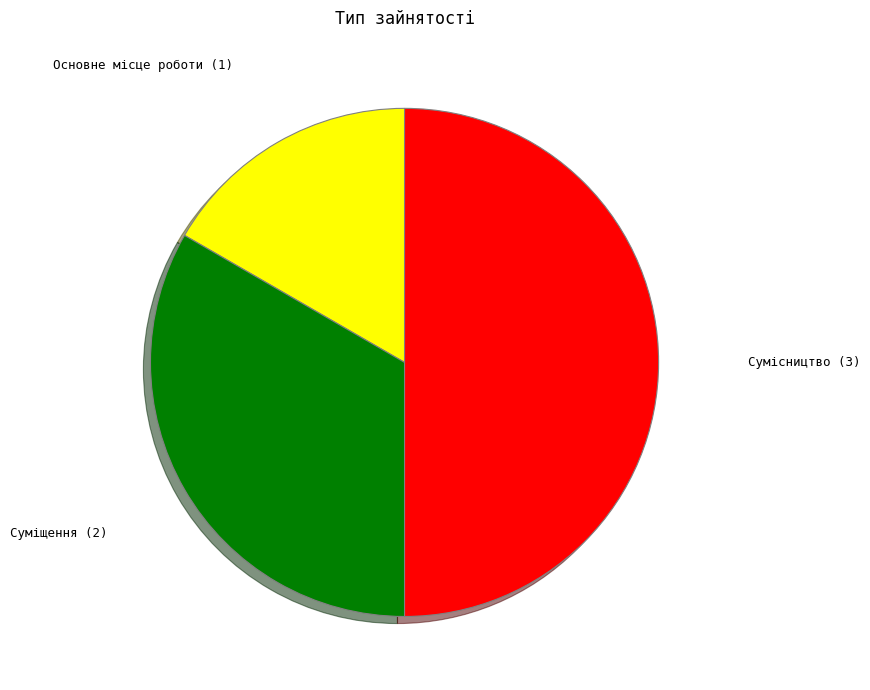

Rank the categories by value from lowest to highest.

Основне місце роботи, Суміщення, Сумісництво